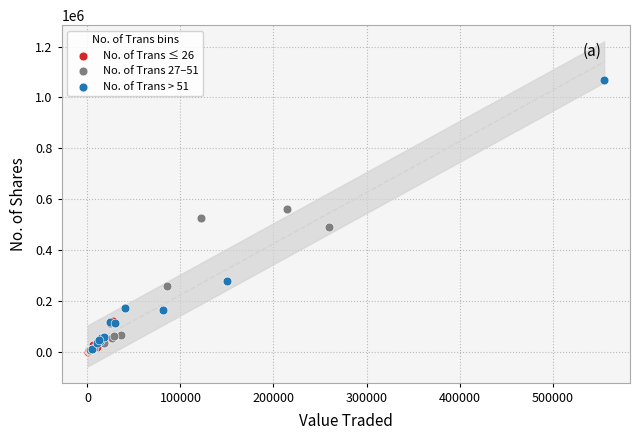

Which series has the widest spread of Y values?

No. of Trans > 51